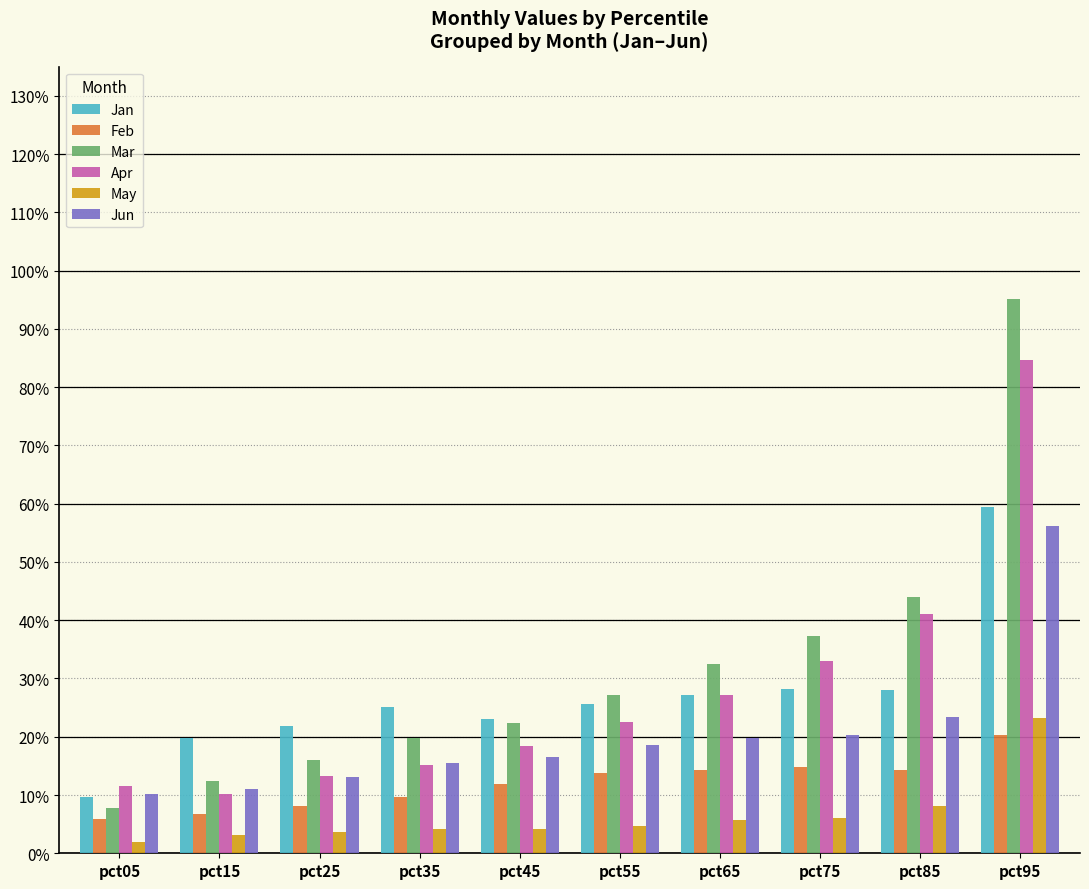

The Feb series shows 0.1 at pct65. True or false?

False